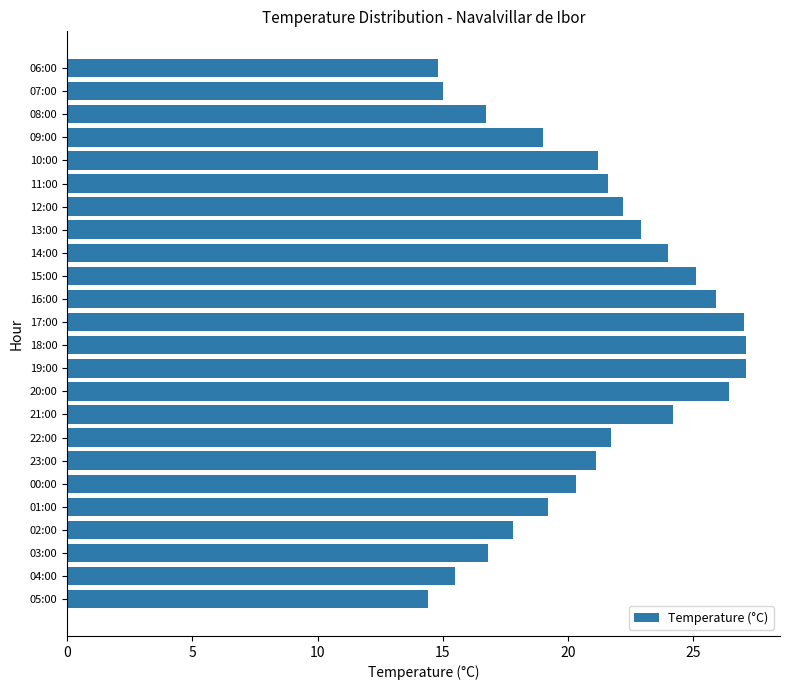

What is the sum of all values?

507.0